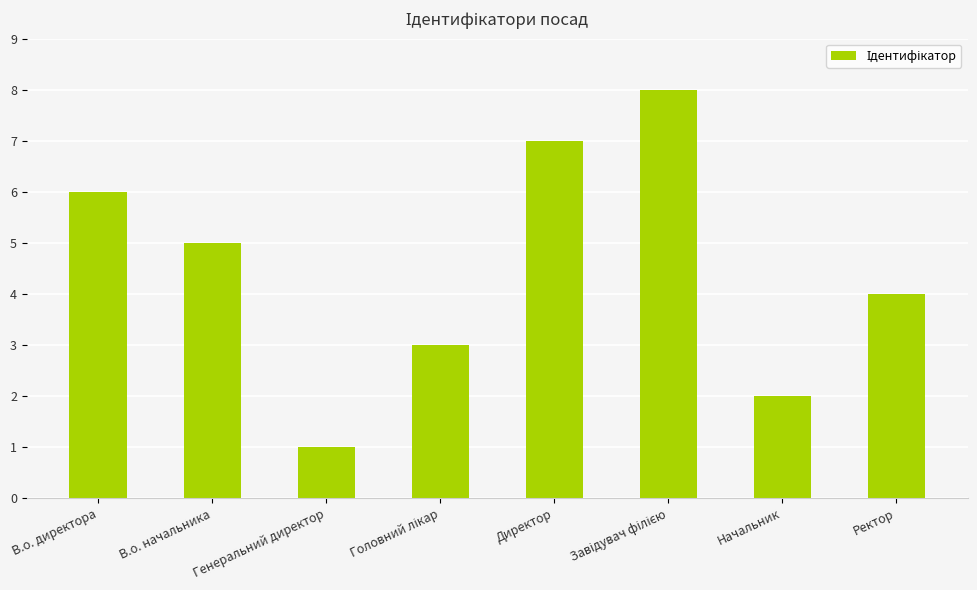

Count the number of data series in this chart.

1